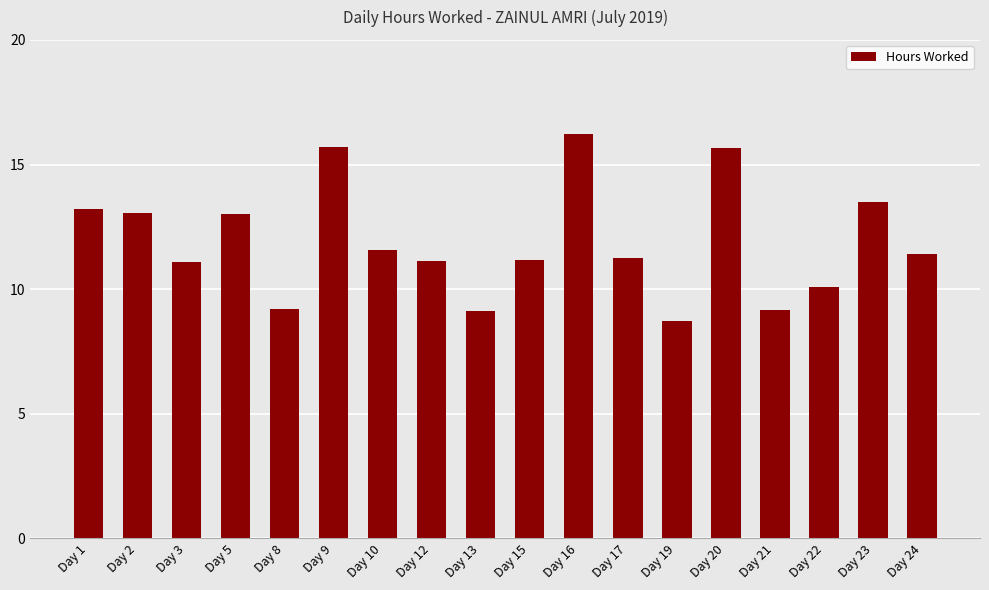

Is it true that the value at Day 22 is 10.1?

True